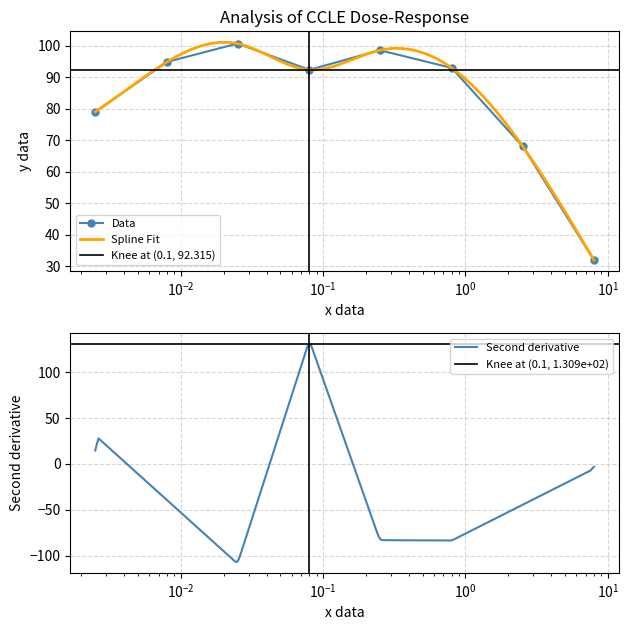

Reading left to right, transcribe all the data shown in this chart.

0.0025=79.0	0.008=94.8	0.025=100.6	0.08=92.3	0.25=98.5	0.8=92.9	2.53=68.0	8.0=32.0